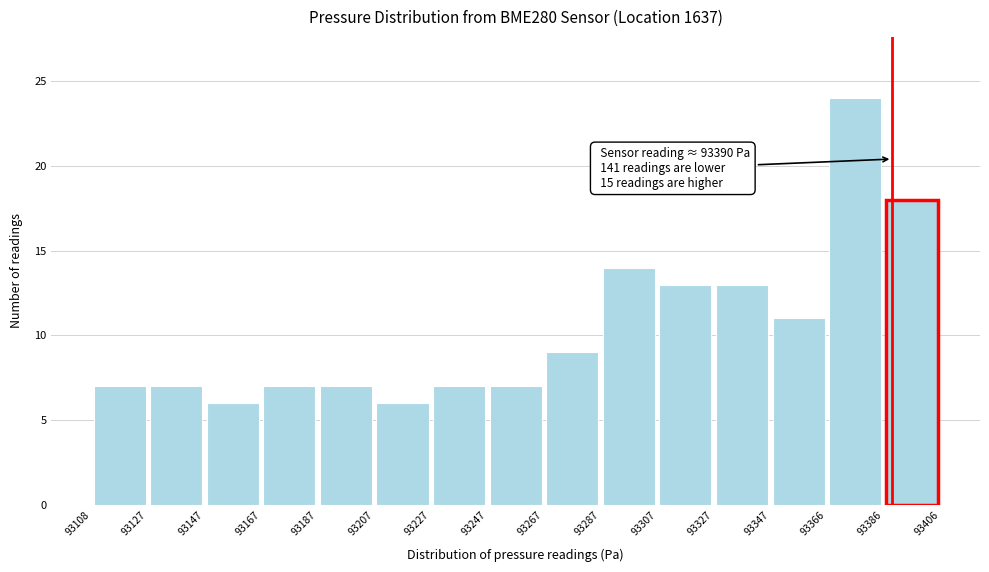

Which range on the x-axis has the tallest bar?

93366 to 93386